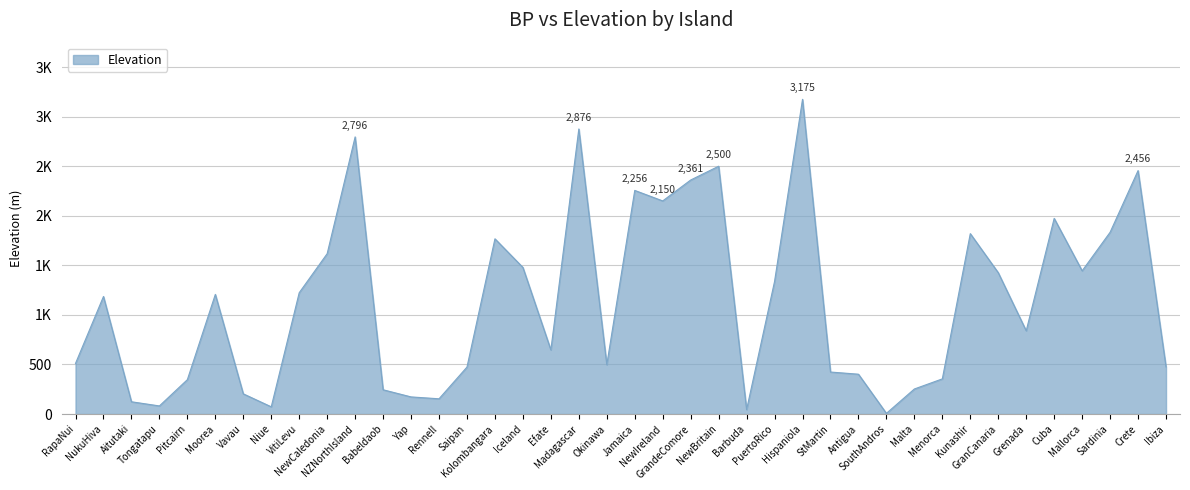

At which category does the data reach its first local valley?

Tongatapu